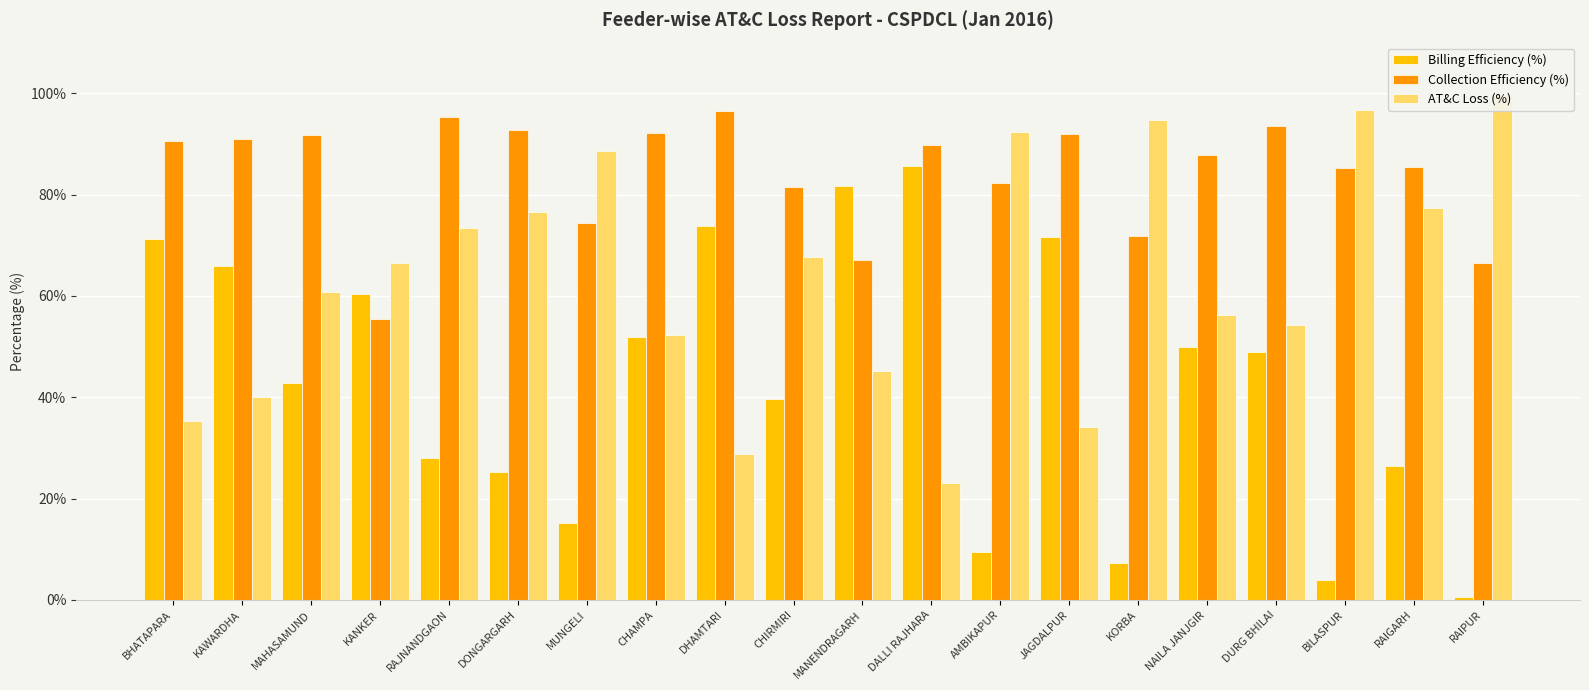

What is the difference between the maximum and minimum values in the AT&C Loss (%) series?

76.5